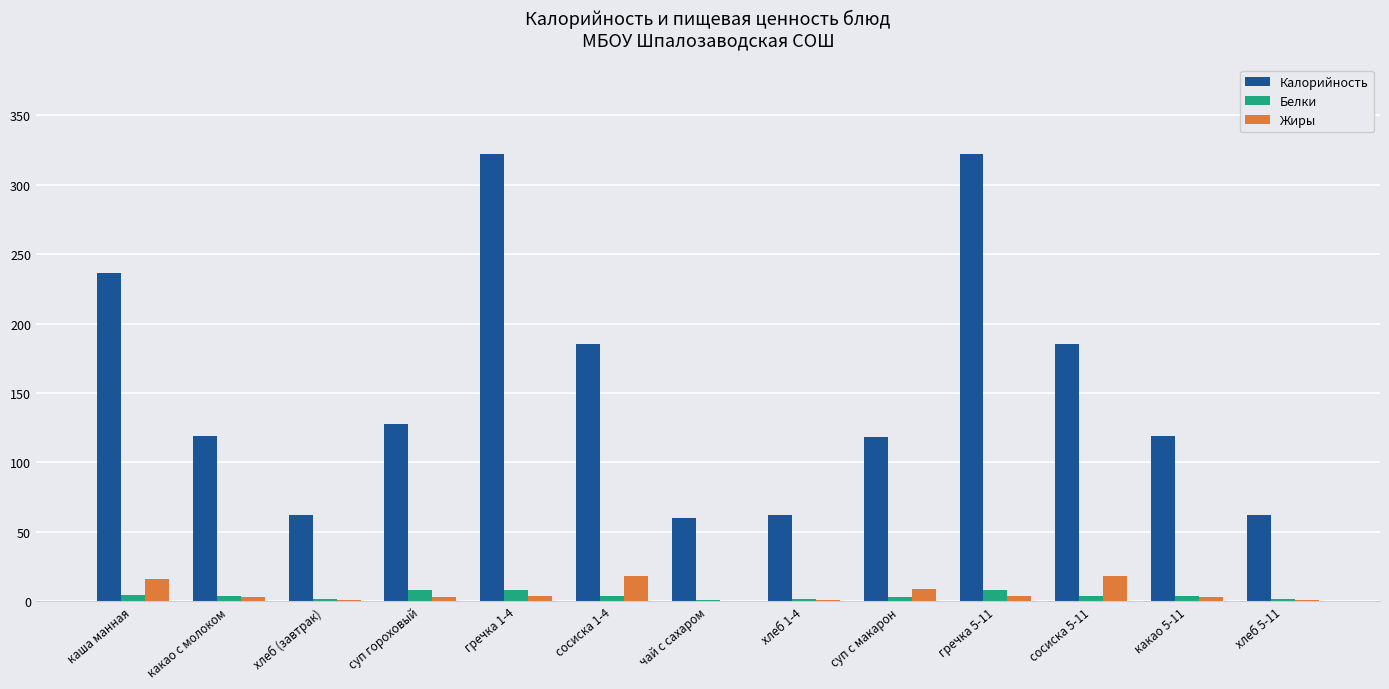

What is the total value across all series at каша манная?

257.0